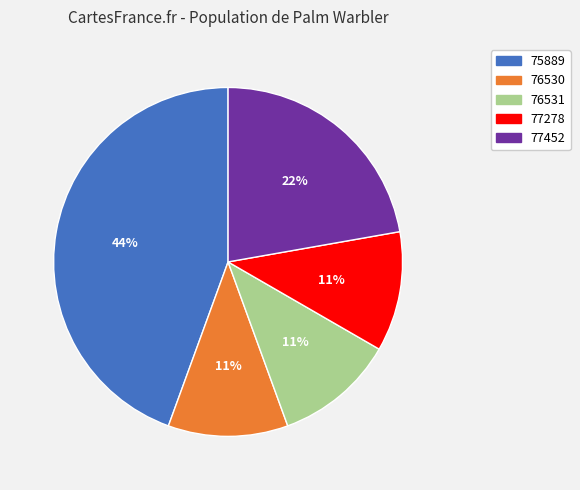

Combined, do 77278 and 76531 account for over 50%?

No